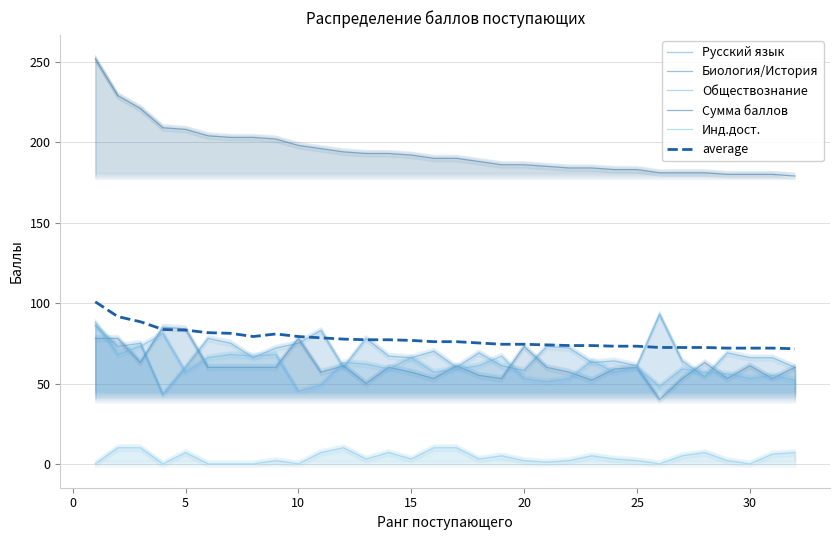

Does the chart display data point markers on the line(s)?

No